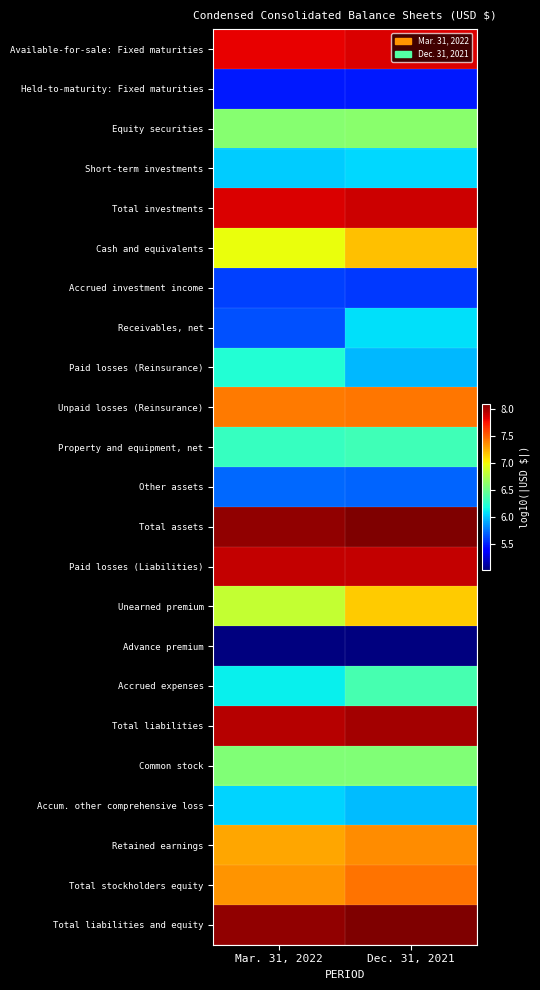

Which has a higher value, Mar. 31, 2022 or Dec. 31, 2021?

Dec. 31, 2021